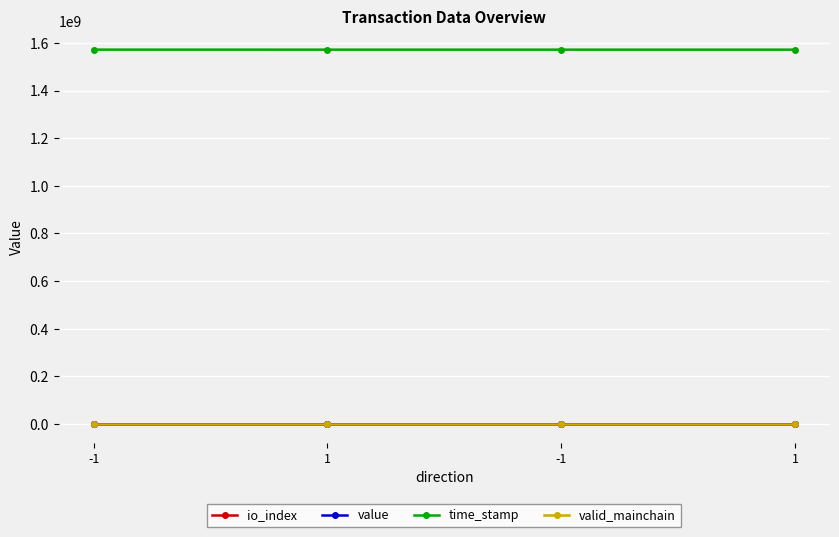

What is the label of the 3rd point from the right?

1